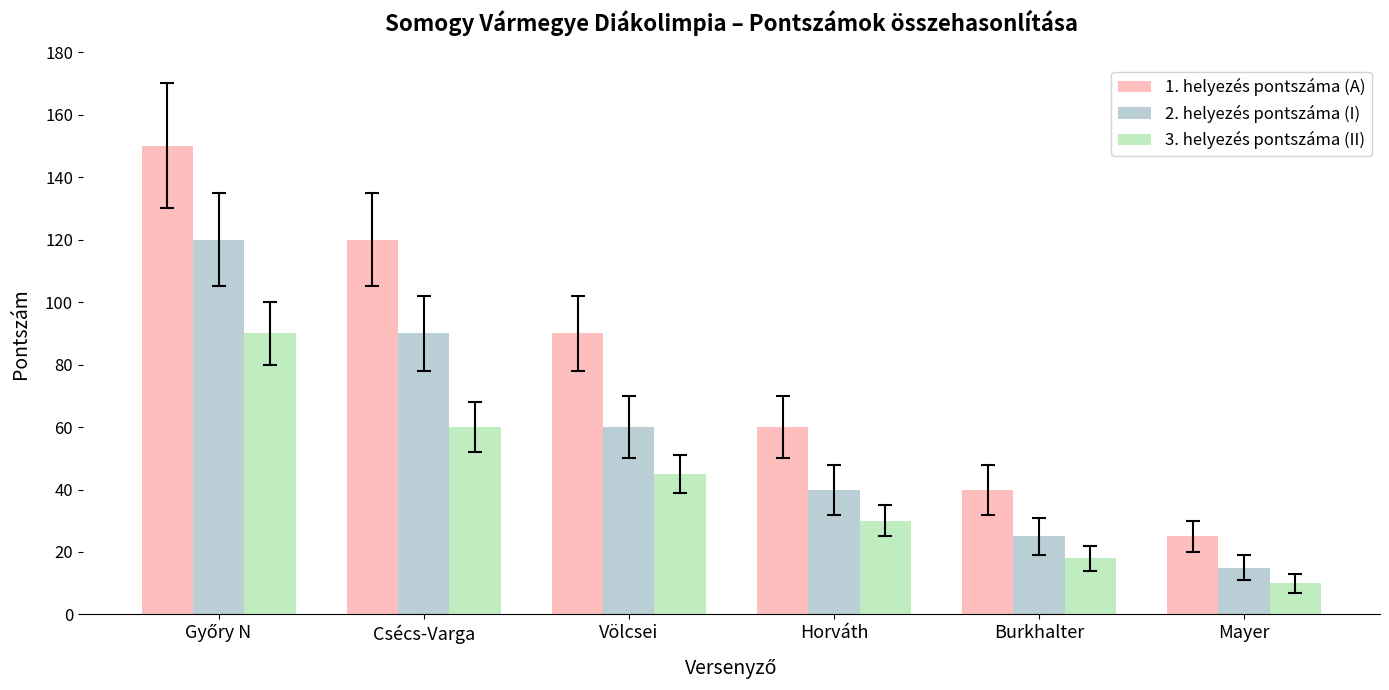

What is the label of the 6th bar from the left?

Mayer